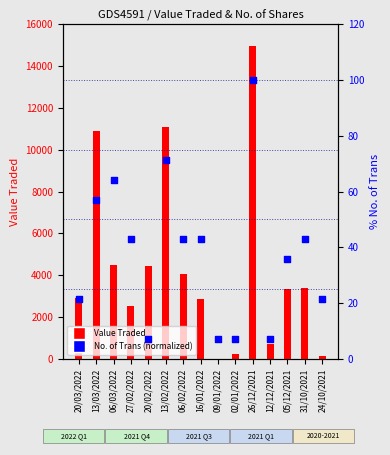

What are all the series names shown in the legend?

Value Traded, No. of Trans (normalized)